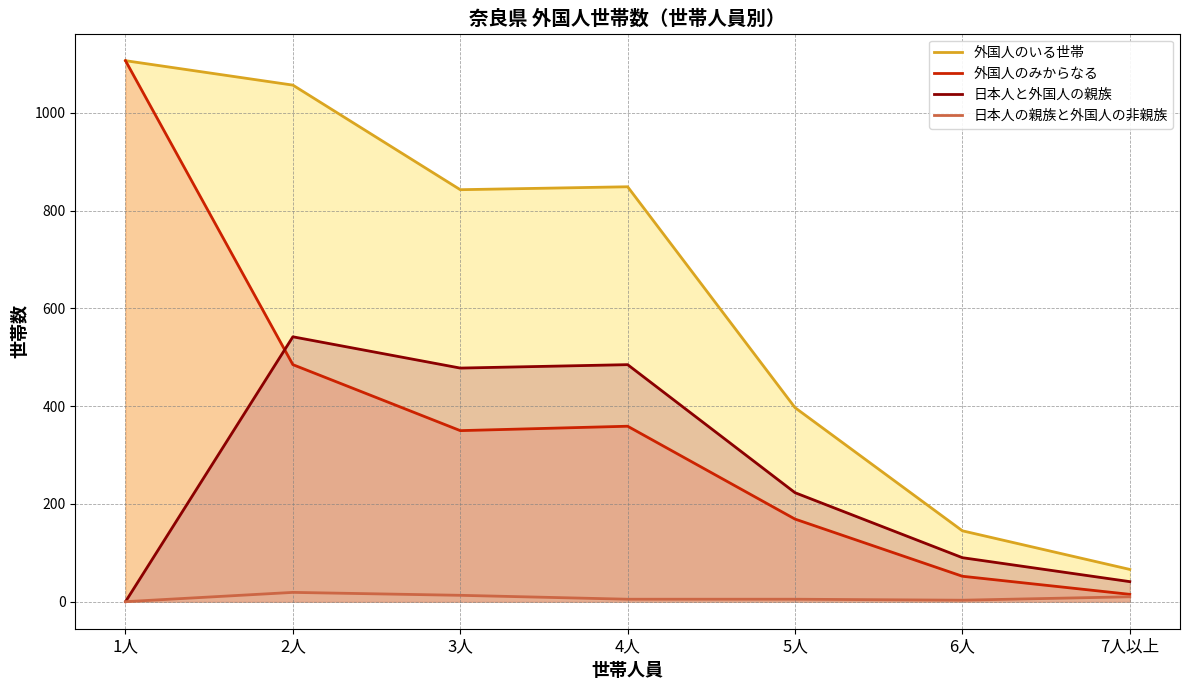

What is the value of the 外国人のみからなる point at the 5th from the left?

169